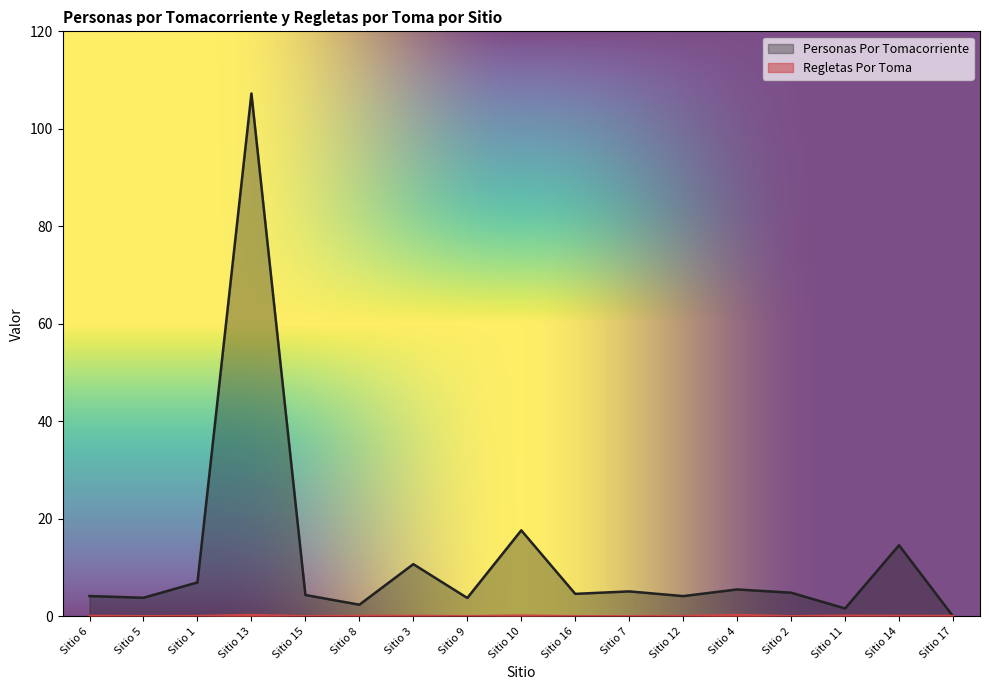

The value of Personas Por Tomacorriente at Sitio 10 is 23.2. True or false?

False